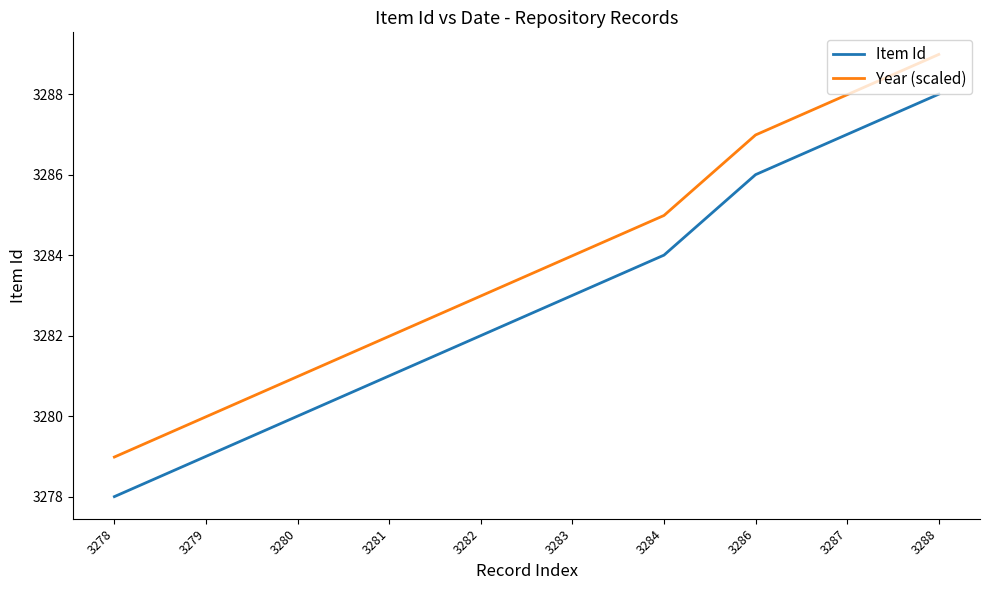

At 3279, list the series in order from smallest to largest.

Item Id, Year (scaled)